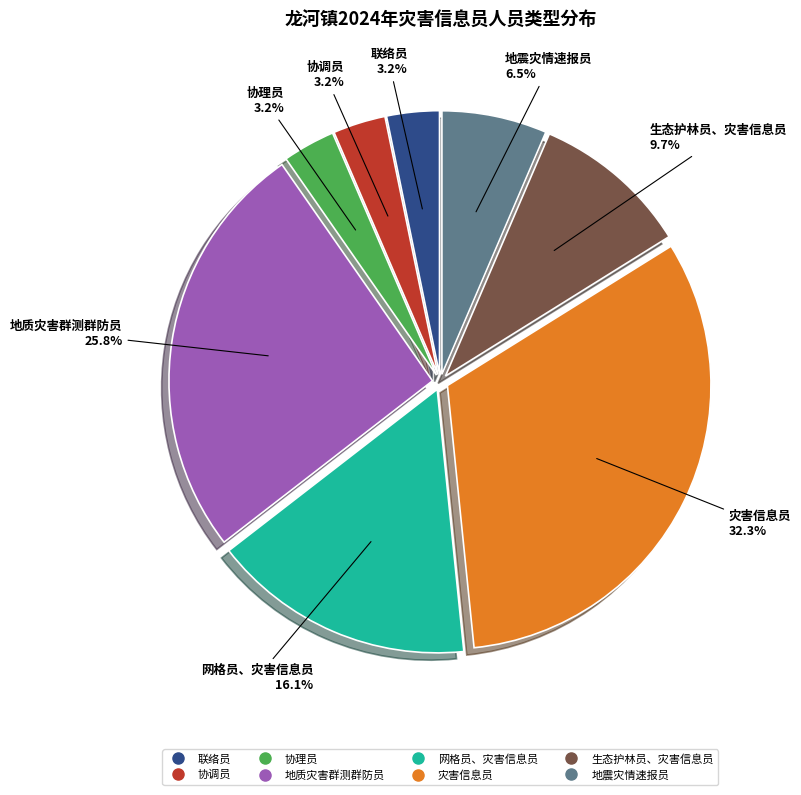

To the nearest percent, what is the average slice percentage?

12%